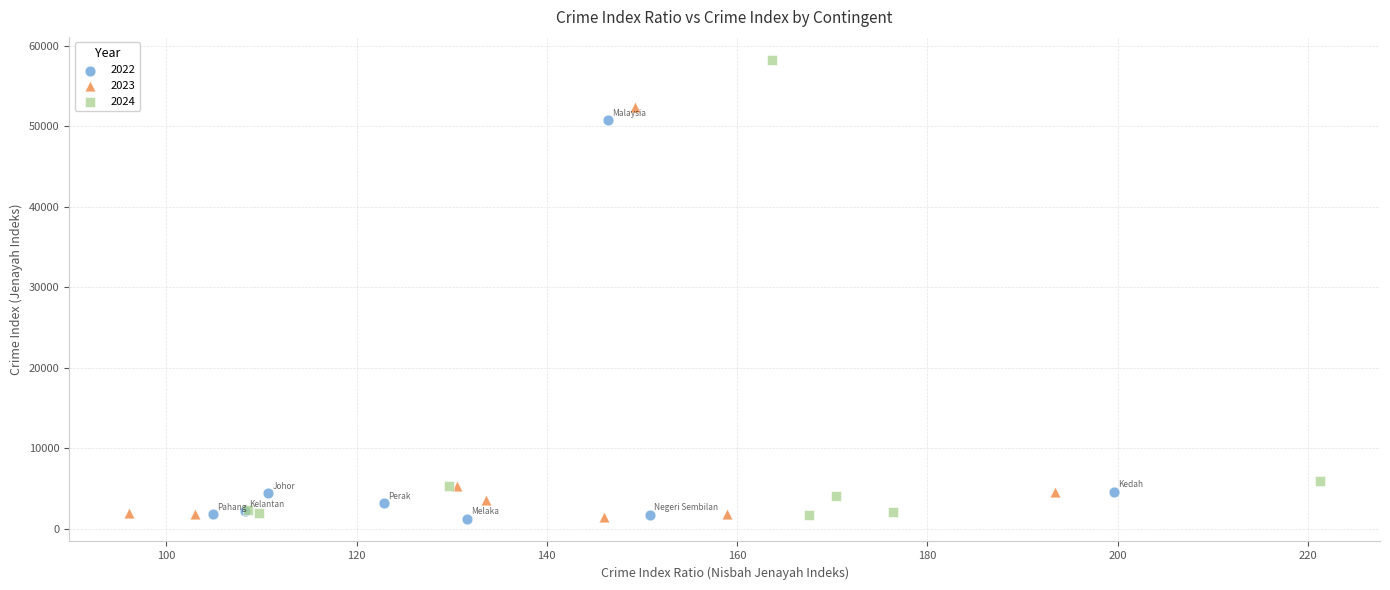

Which series contains the highest Y value?

2024